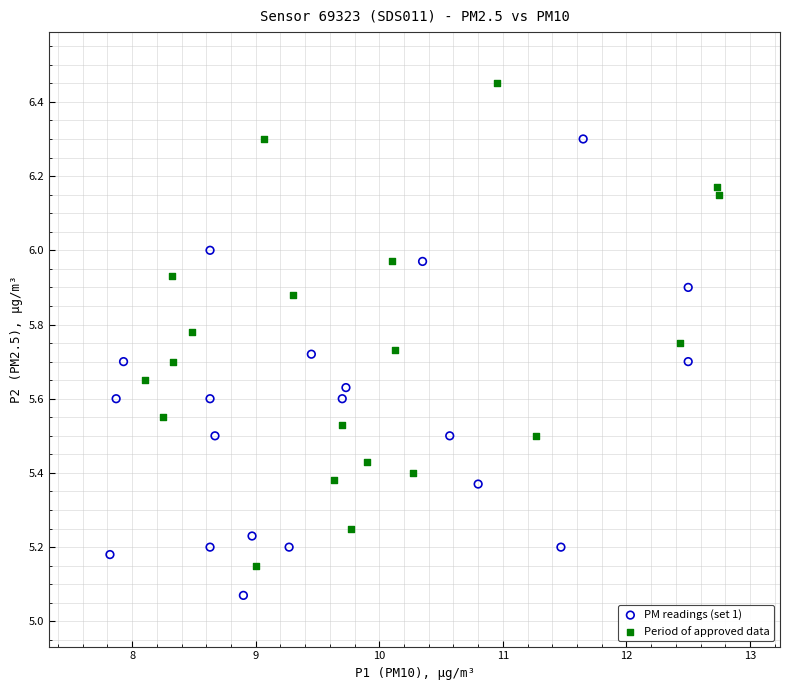

Which series has the largest Y range (max minus min)?

Period of approved data